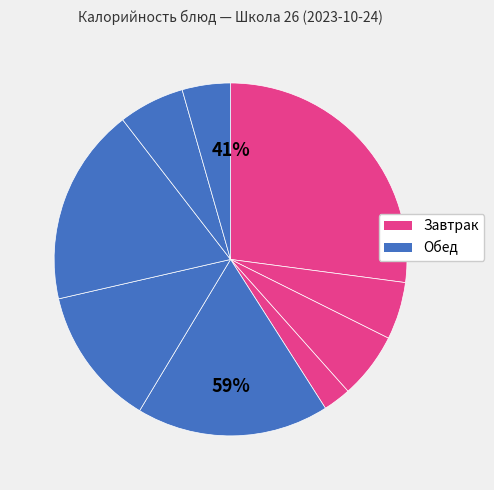

What is the total percentage of Компот плодово-ягодный and Сырники с молочным соусом?

33.1%